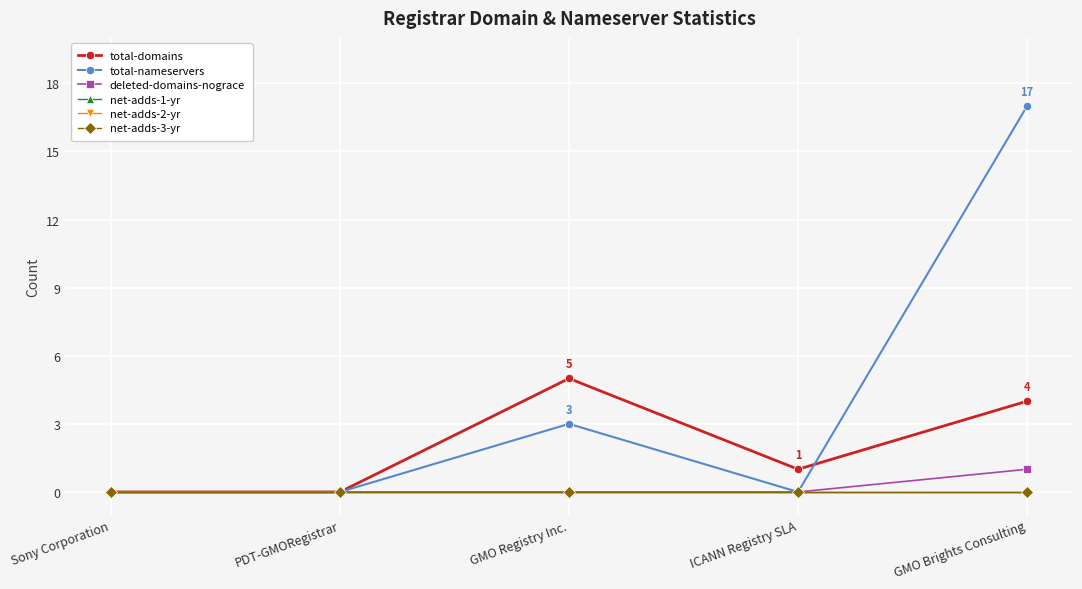

Rank the series at GMO Registry Inc. from highest to lowest value.

total-domains, total-nameservers, deleted-domains-nograce, net-adds-1-yr, net-adds-2-yr, net-adds-3-yr